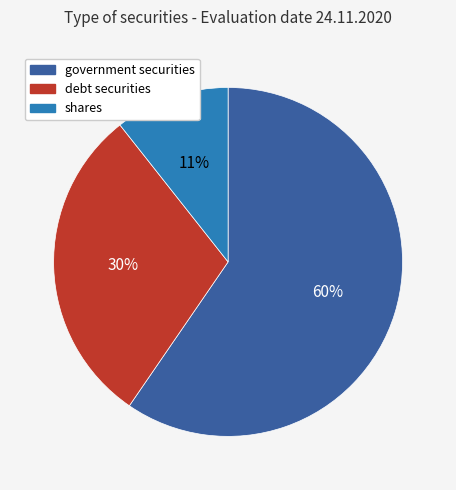

Is there a majority slice in this chart?

Yes